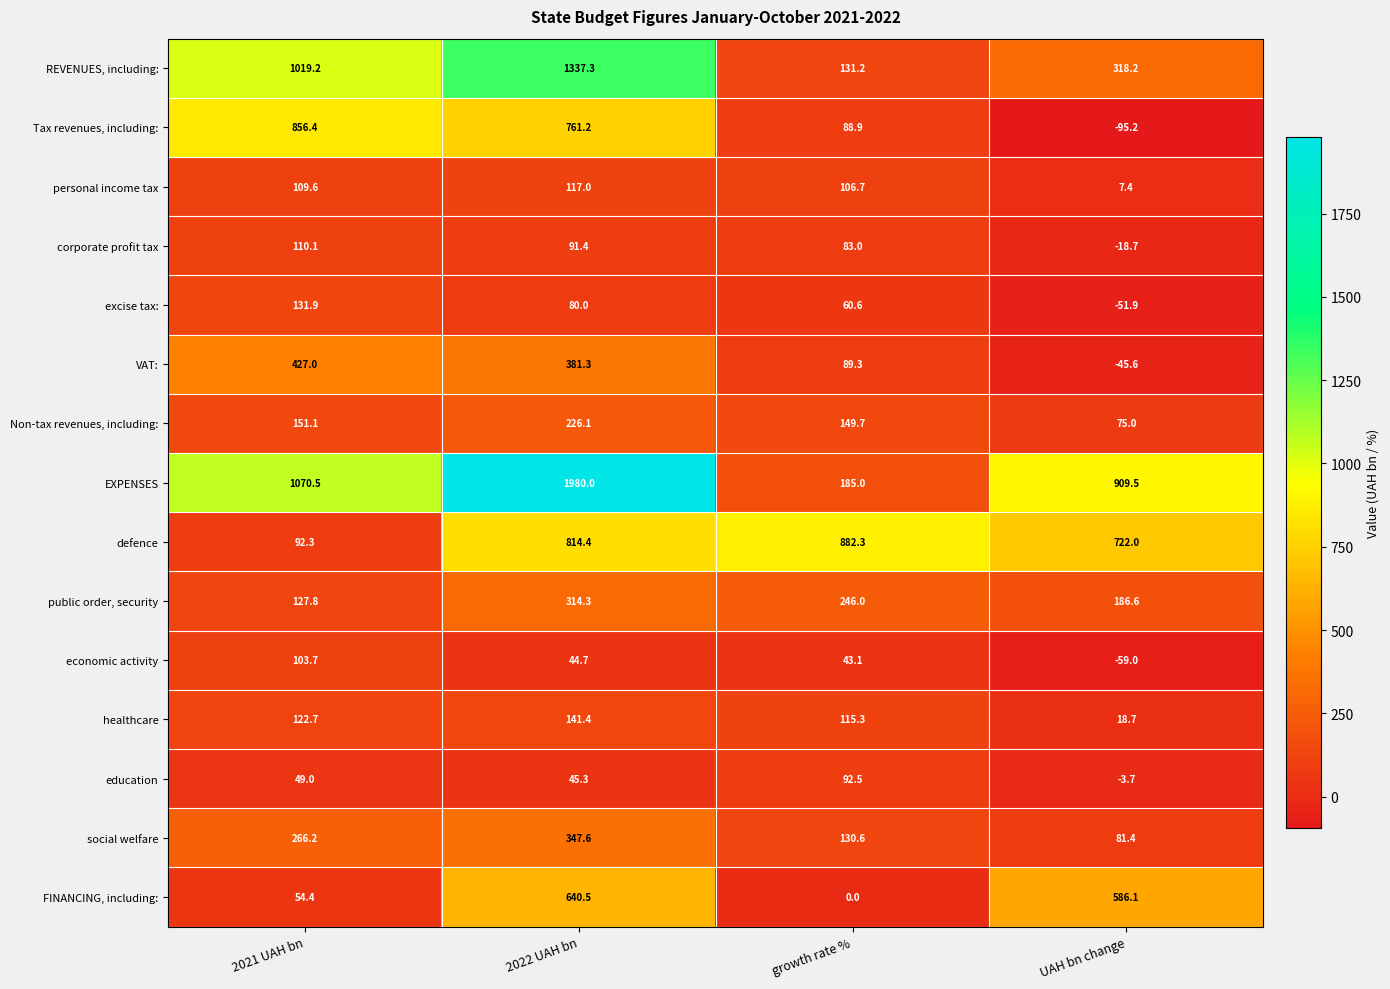

Which series has the largest range (max minus min)?

EXPENSES